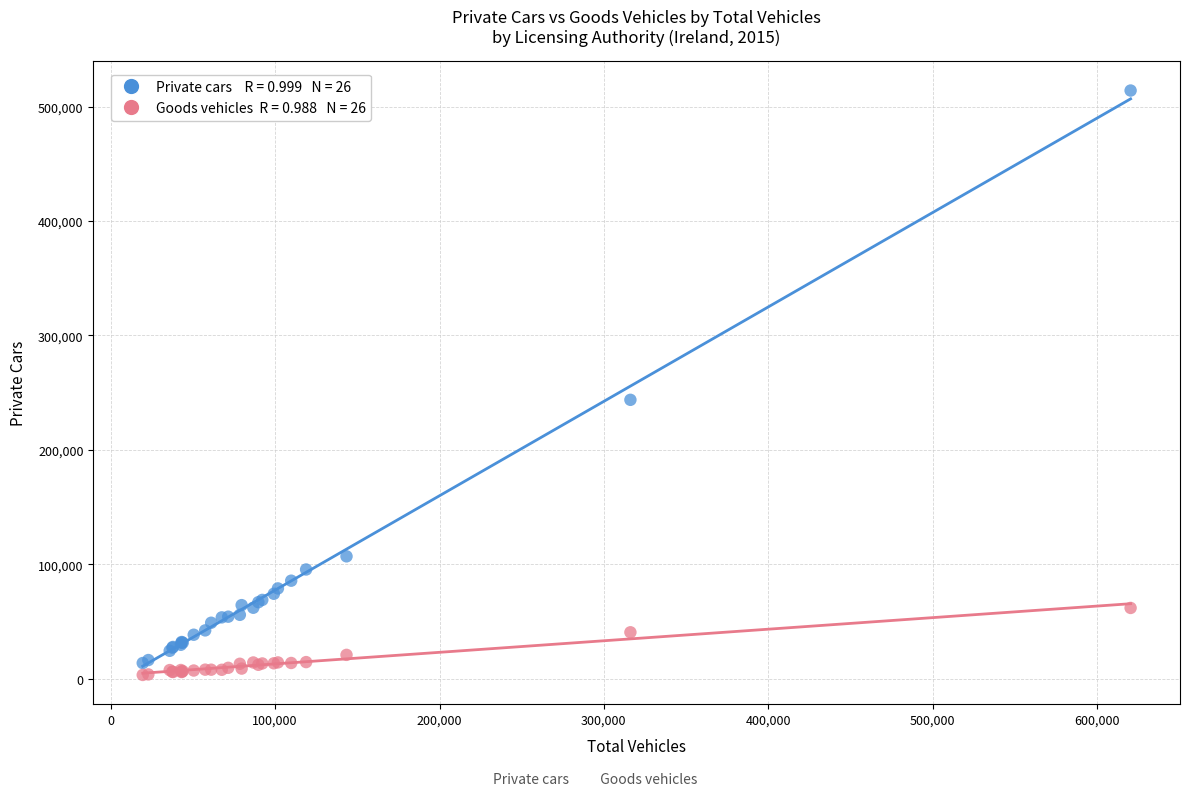

Across all series, what Y value is closest to 258578?

243641